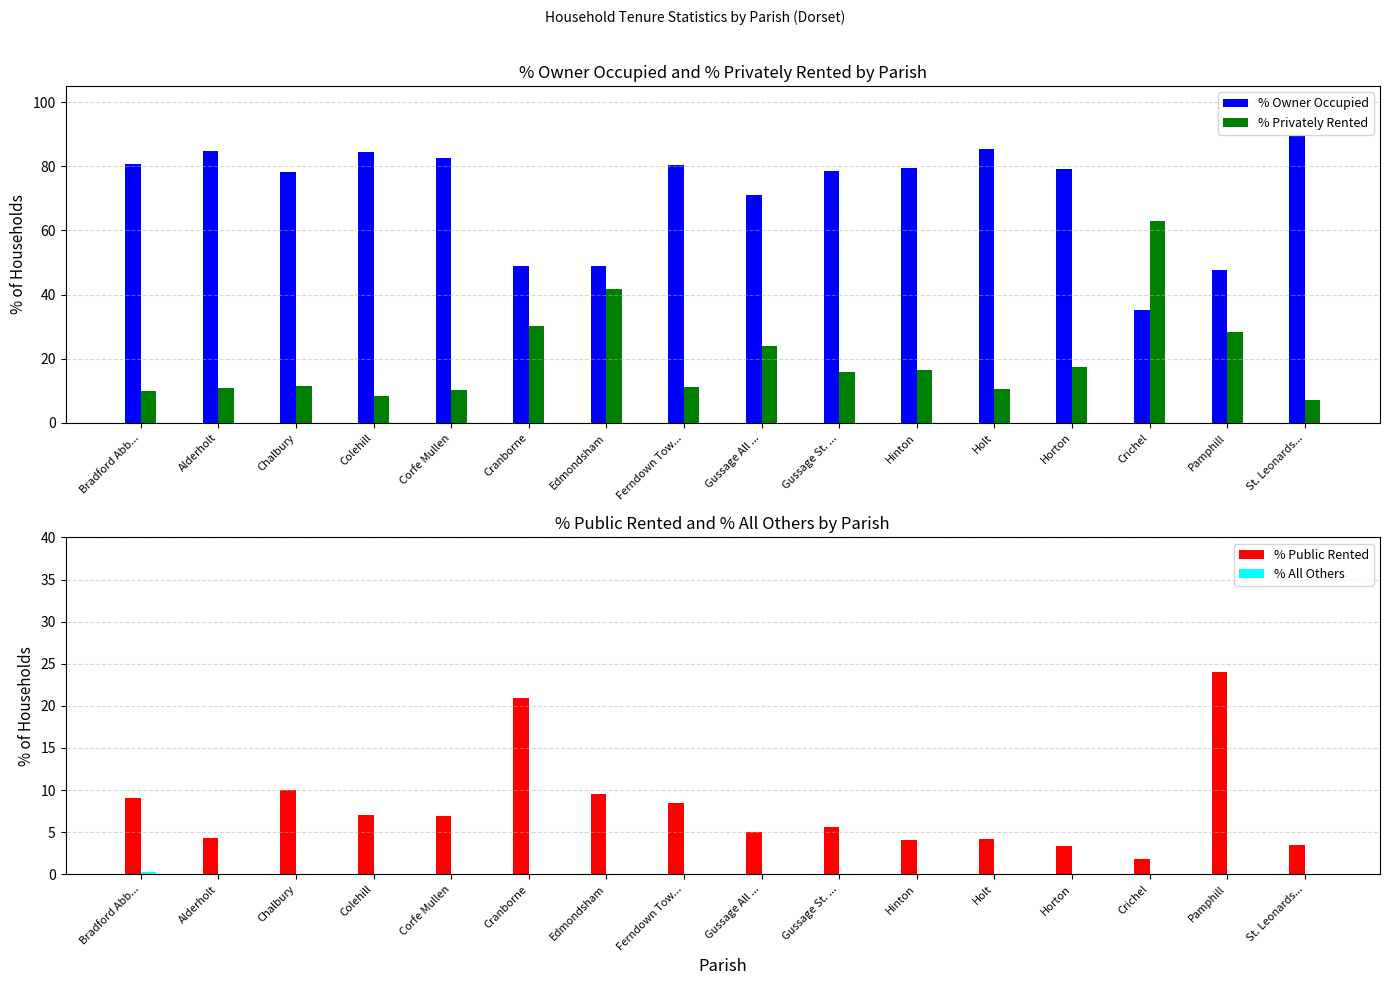

Reading left to right, transcribe all the data shown in this chart.

% Owner Occupied: Bradford Abb...=80.8	Alderholt=84.8	Chalbury=78.3	Colehill=84.4	Corfe Mullen=82.7	Cranborne=48.8	Edmondsham=48.8	Ferndown Tow...=80.4	Gussage All ...=71.0	Gussage St. ...=78.7	Hinton=79.5	Holt=85.2	Horton=79.1	Crichel=35.1	Pamphill=47.6	St. Leonards...=89.3
% Privately Rented: Bradford Abb...=10.0	Alderholt=10.9	Chalbury=11.7	Colehill=8.5	Corfe Mullen=10.4	Cranborne=30.3	Edmondsham=41.7	Ferndown Tow...=11.1	Gussage All ...=24.0	Gussage St. ...=15.7	Hinton=16.4	Holt=10.5	Horton=17.5	Crichel=63.1	Pamphill=28.4	St. Leonards...=7.2
% Public Rented: Bradford Abb...=9.0	Alderholt=4.3	Chalbury=10.0	Colehill=7.1	Corfe Mullen=7.0	Cranborne=20.9	Edmondsham=9.5	Ferndown Tow...=8.5	Gussage All ...=5.0	Gussage St. ...=5.6	Hinton=4.1	Holt=4.2	Horton=3.4	Crichel=1.8	Pamphill=24.0	St. Leonards...=3.5
% All Others: Bradford Abb...=0.2	Alderholt=0.0	Chalbury=0.0	Colehill=0.0	Corfe Mullen=0.0	Cranborne=0.0	Edmondsham=0.0	Ferndown Tow...=0.0	Gussage All ...=0.0	Gussage St. ...=0.0	Hinton=0.0	Holt=0.0	Horton=0.0	Crichel=0.0	Pamphill=0.0	St. Leonards...=0.0